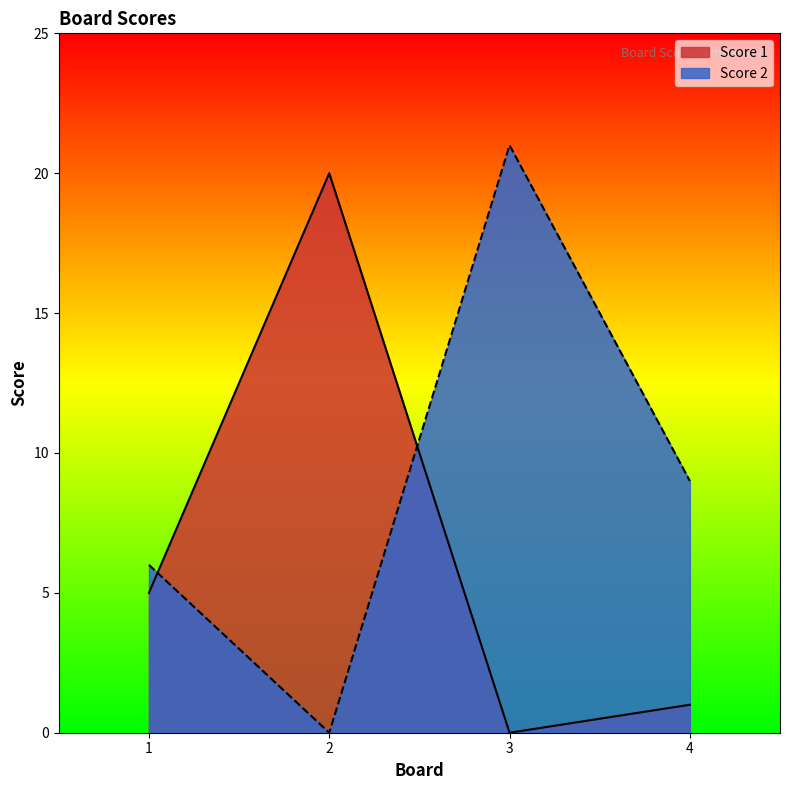

Rank the series by their average value, from highest to lowest.

Score 2, Score 1